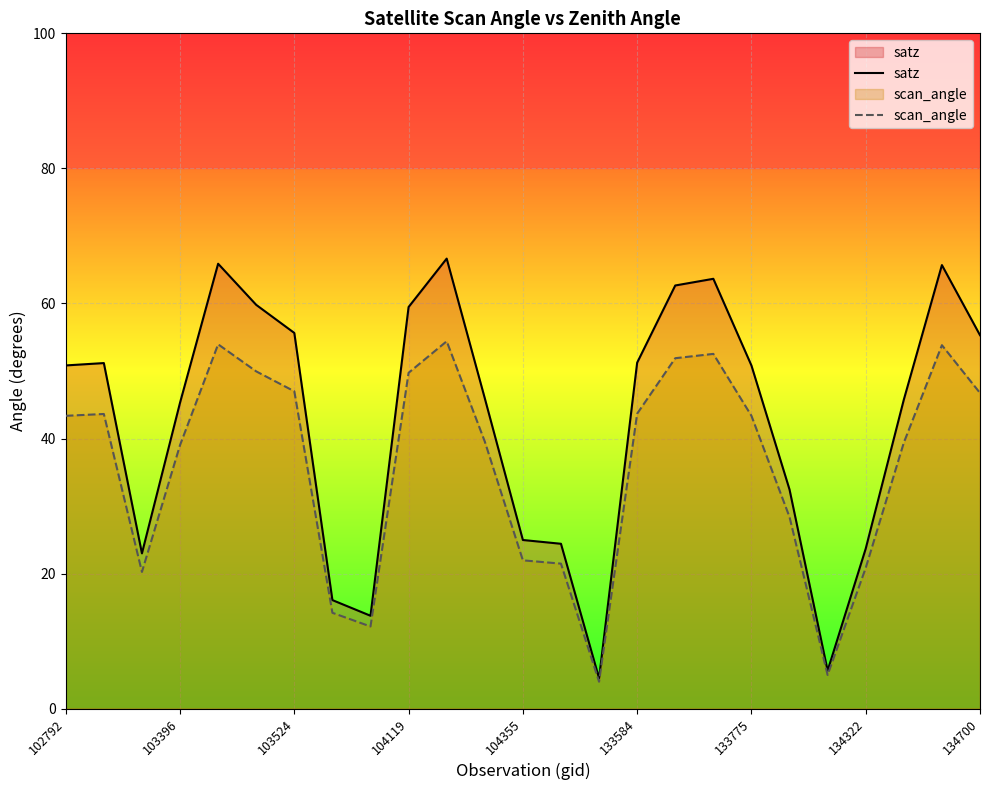

What is the total value across all series at 103396?

84.3